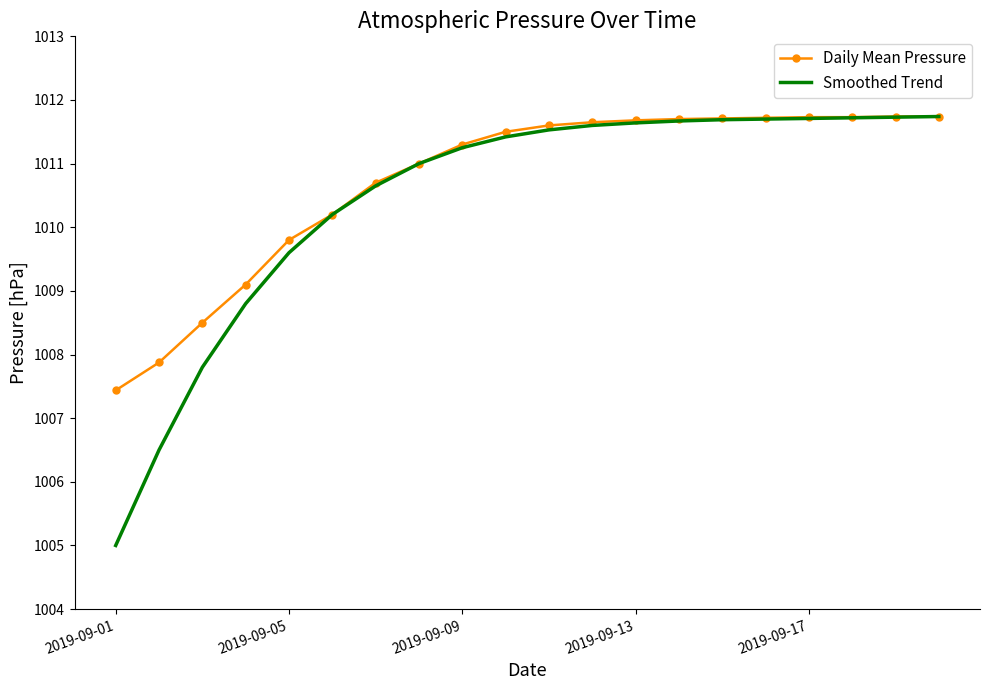

What is the lowest value of the Daily Mean Pressure series?

1007.4